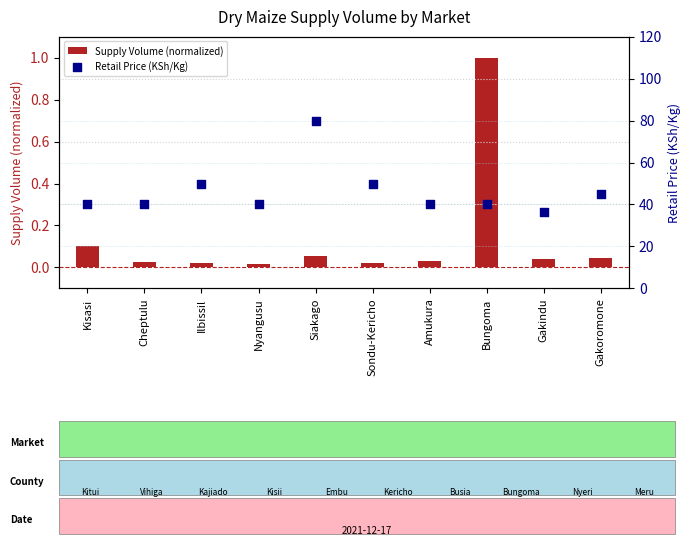

Which series has the largest total across all categories?

Retail Price (KSh/Kg)